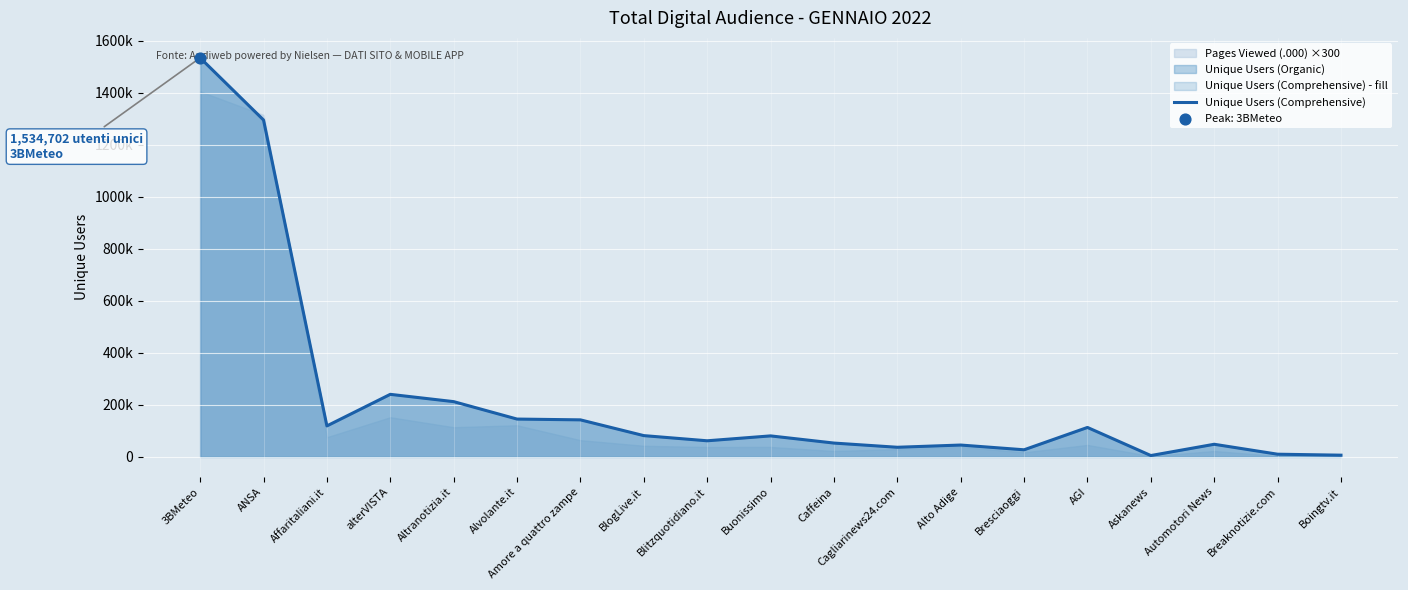

Approximately how many times larger is the value at 3BMeteo compared to ANSA?

1.2